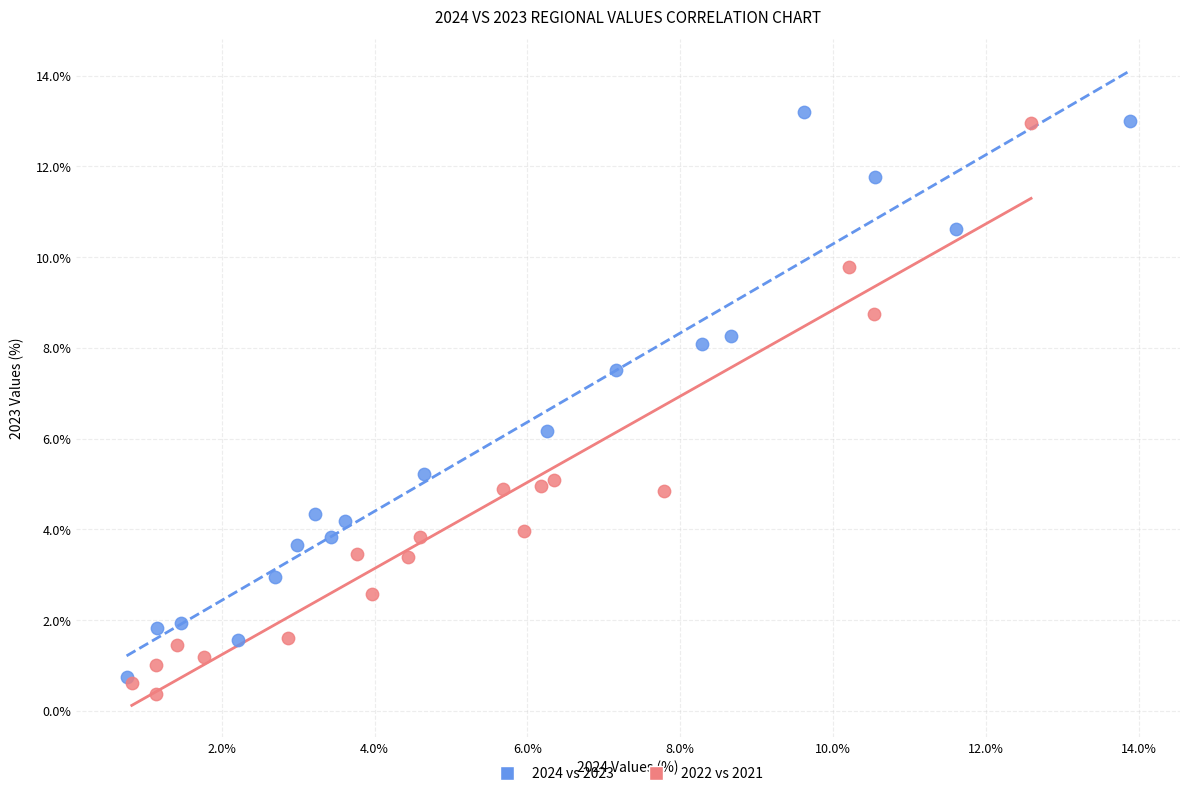

What are all the series names shown in the legend?

2024 vs 2023, 2022 vs 2021